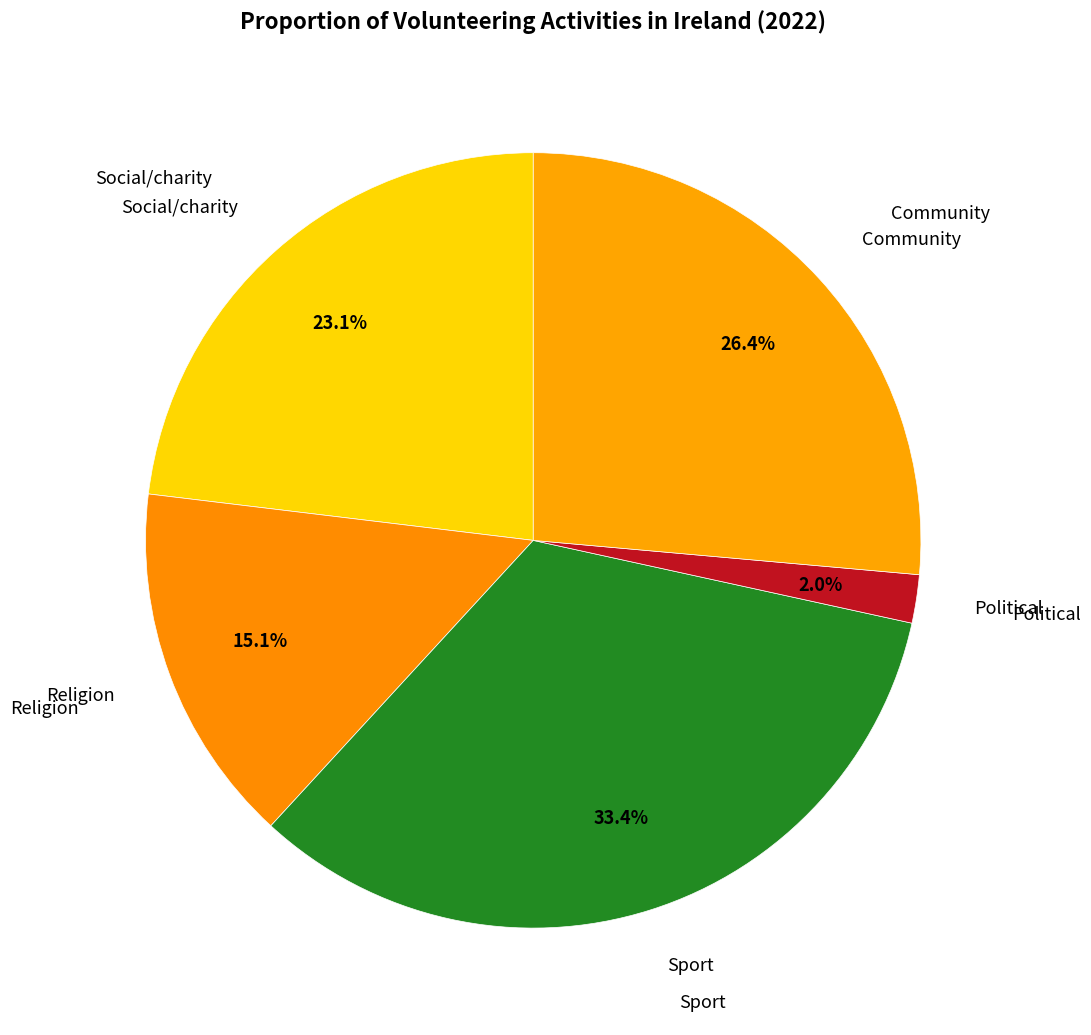

Count the number of slices in the pie.

5